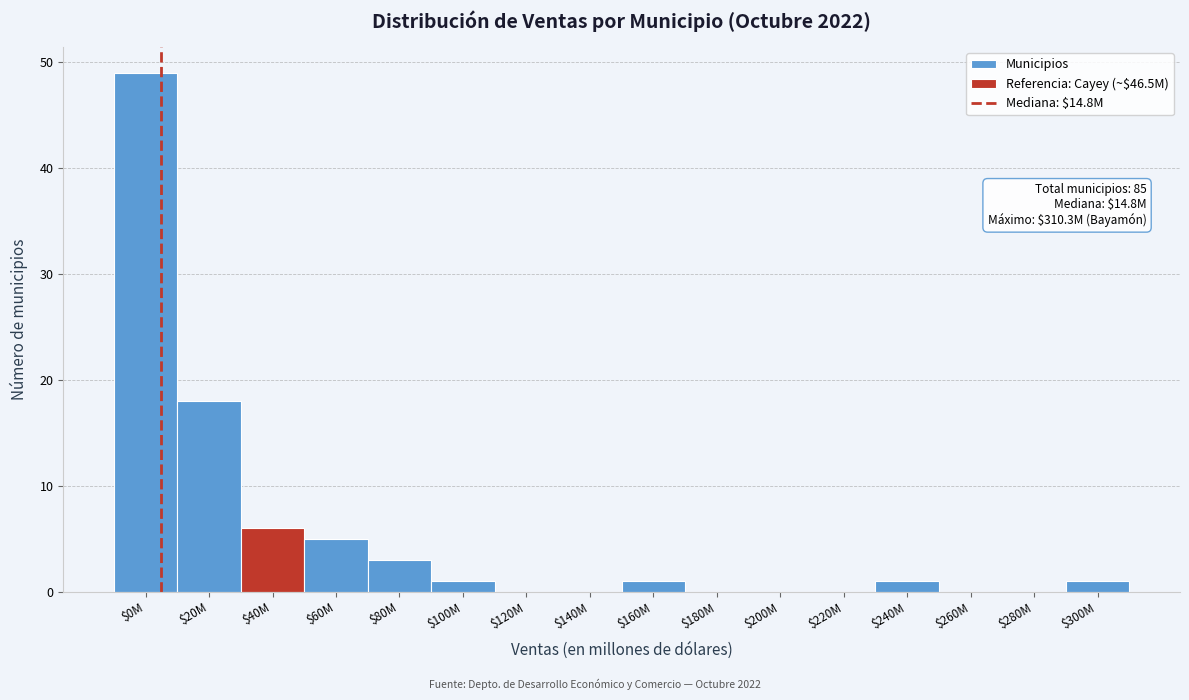

Is it true that the value at $180M is 0?

True